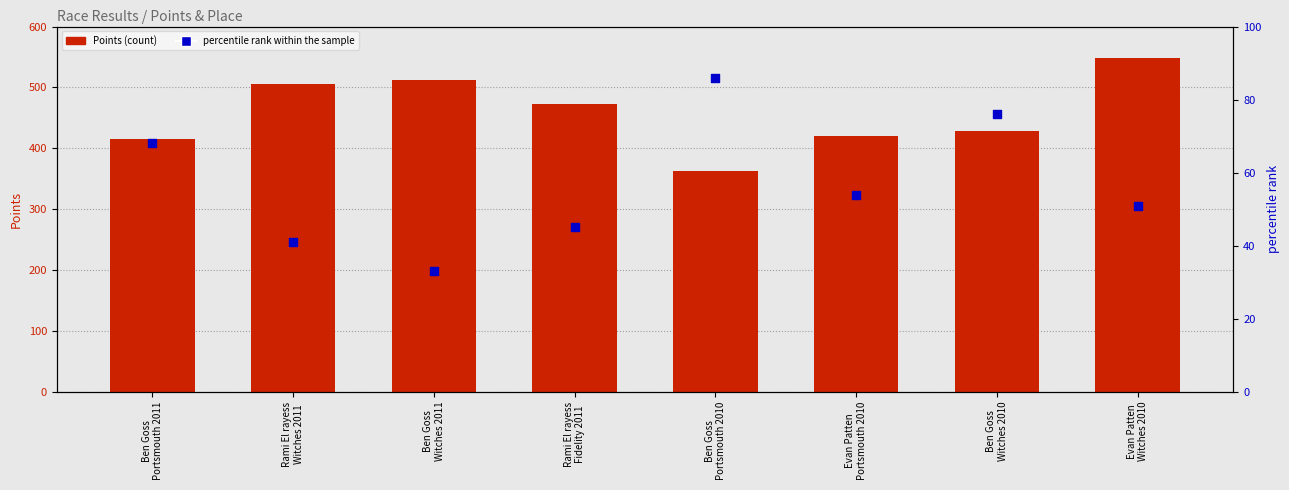

At how many categories does at least one series exceed 53?

8